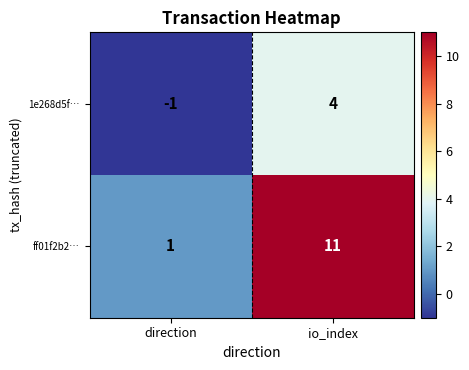

Count the number of categories in the chart.

2